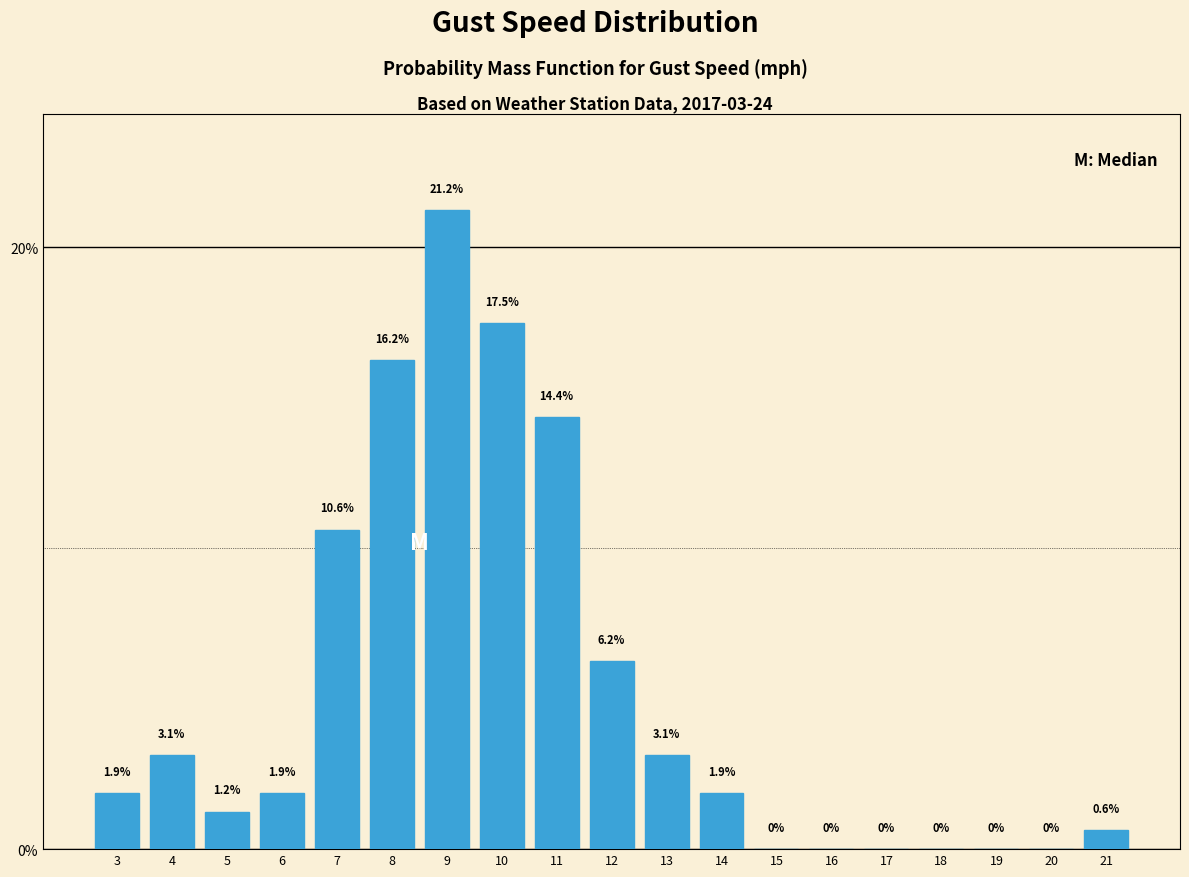

What is the sum of the values at 10 and 16?

17.5